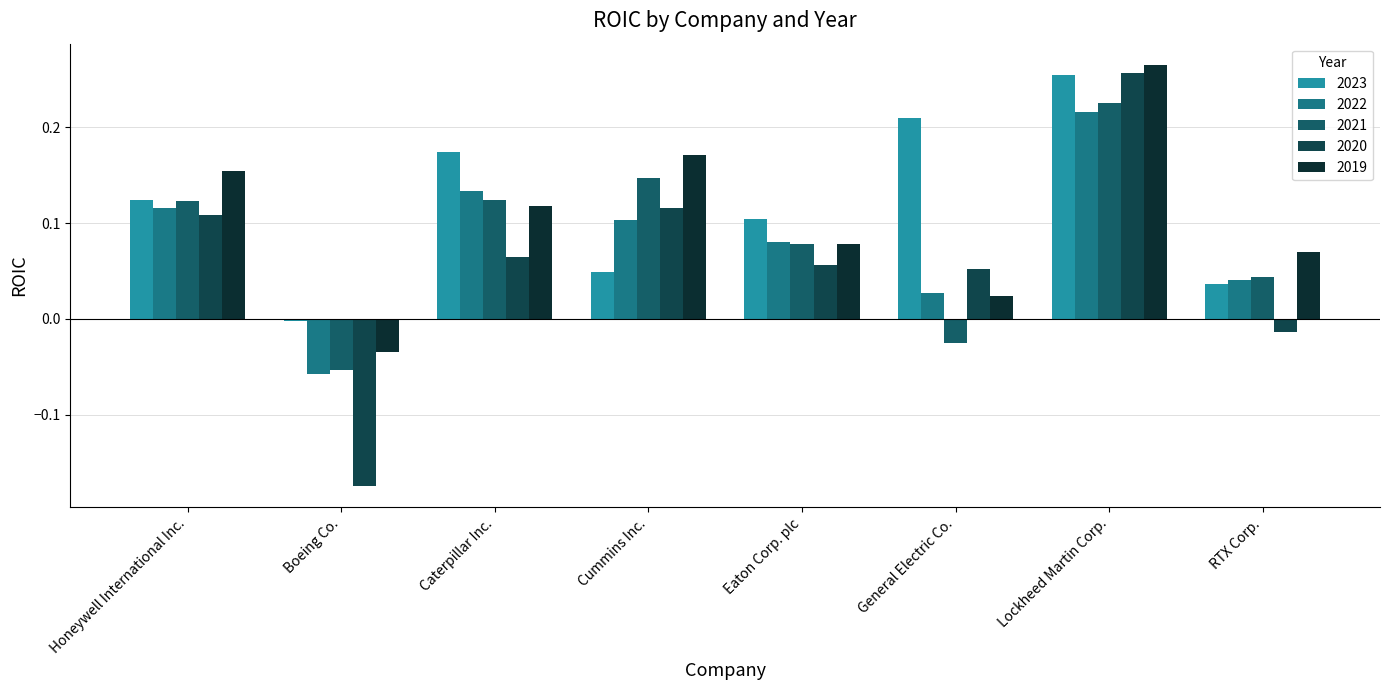

What is the difference between the maximum and minimum values in the 2019 series?

0.3